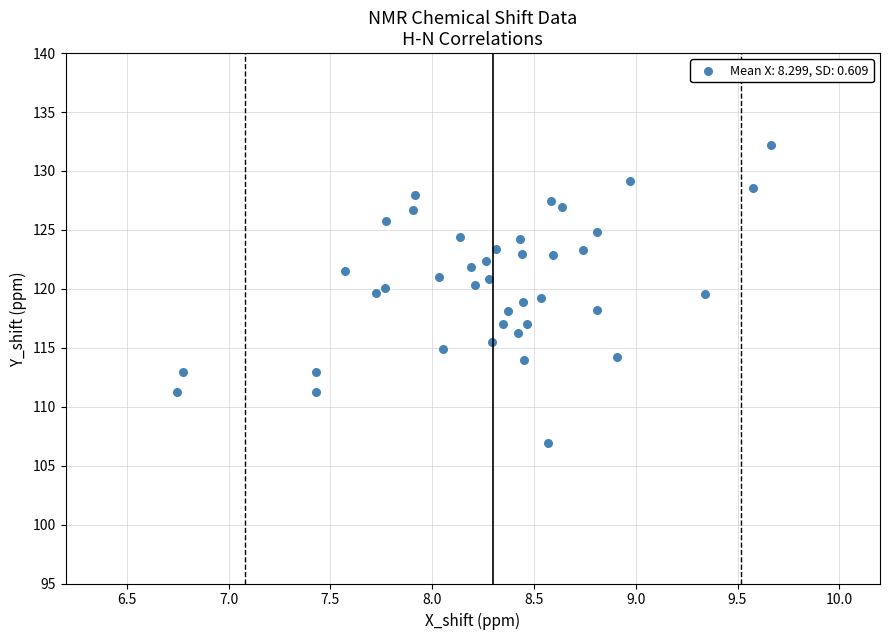

What is the range of X values (max minus min)?

2.9